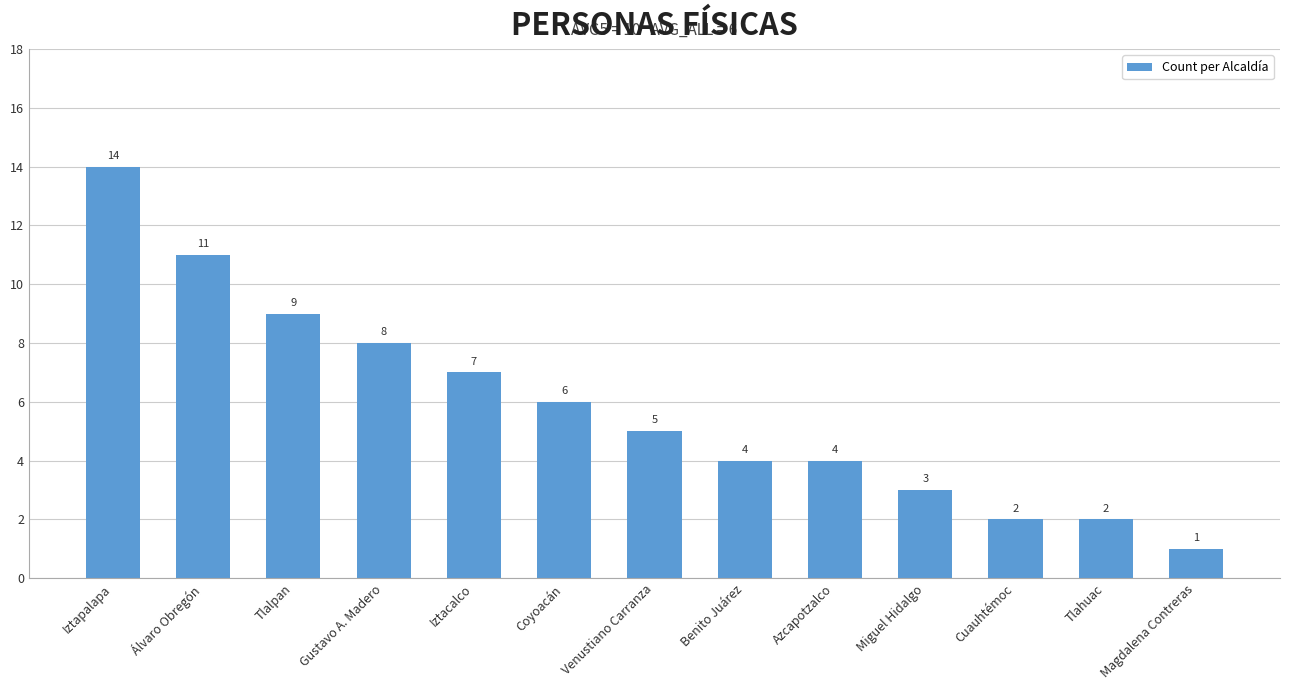

What is the sum of all values?

76